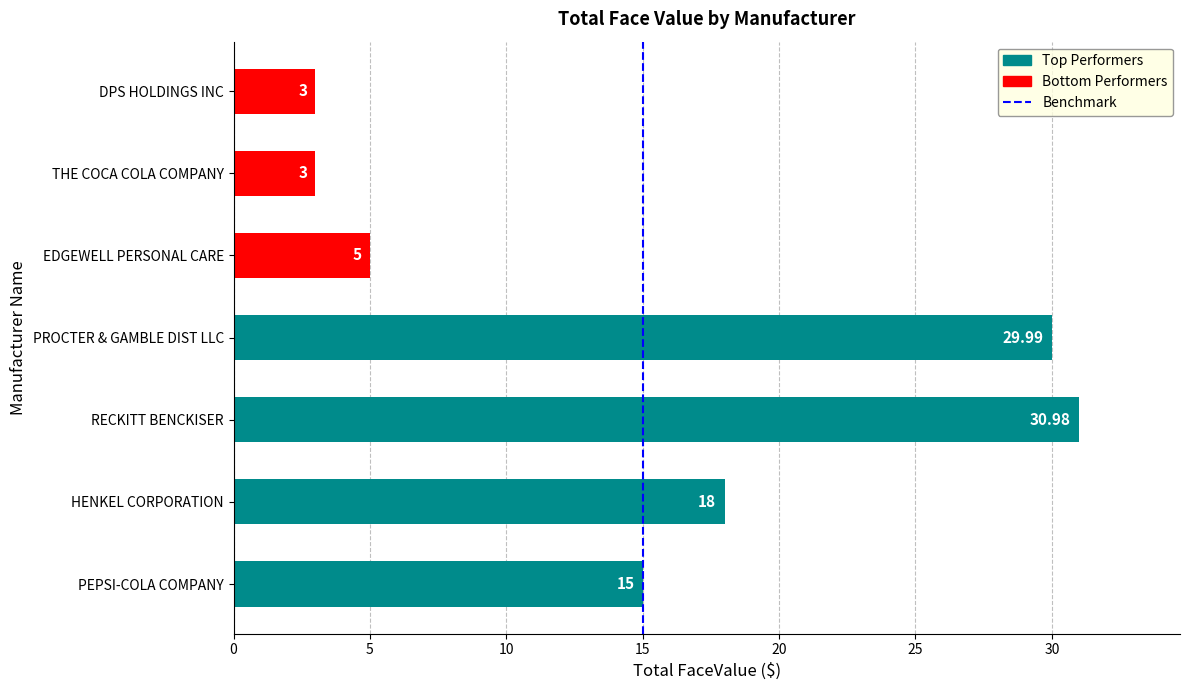

What is the ratio of the value at PROCTER & GAMBLE DIST LLC to the value at RECKITT BENCKISER?

1.0